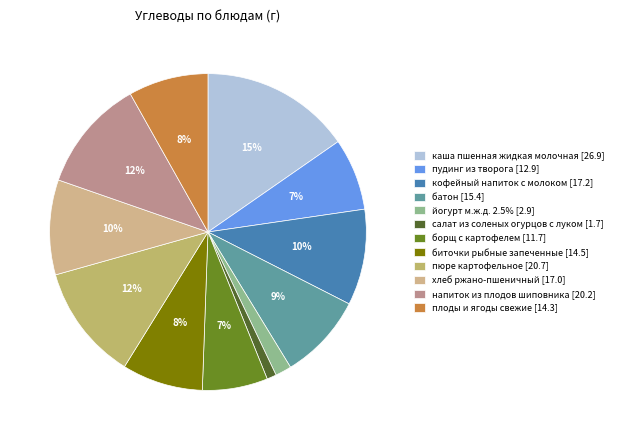

How many segments does this pie chart have?

12